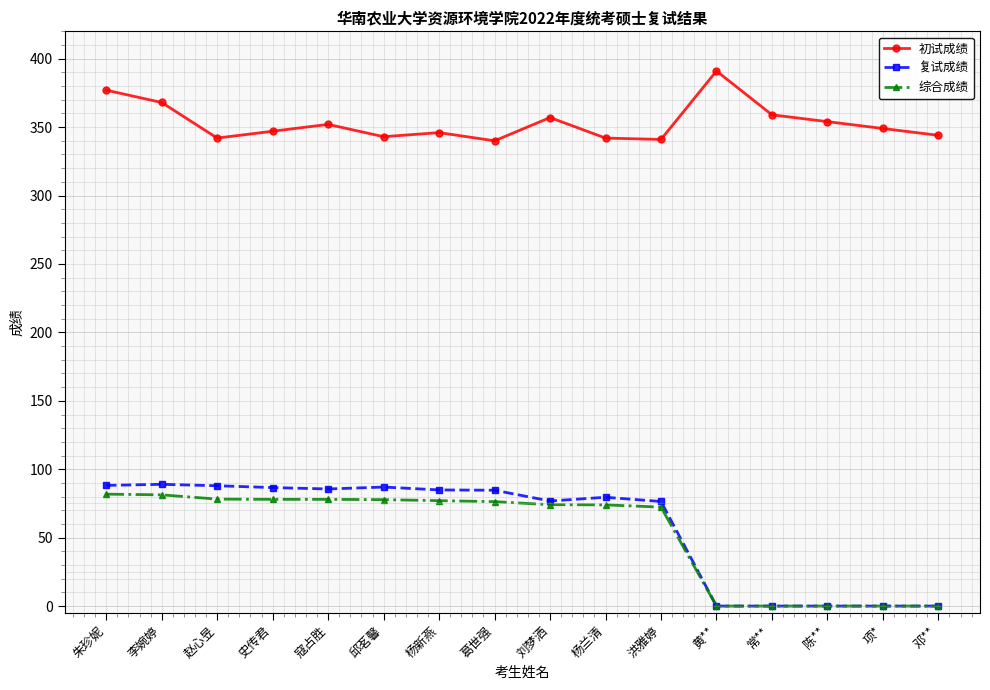

At how many categories does at least one series exceed 219?

16